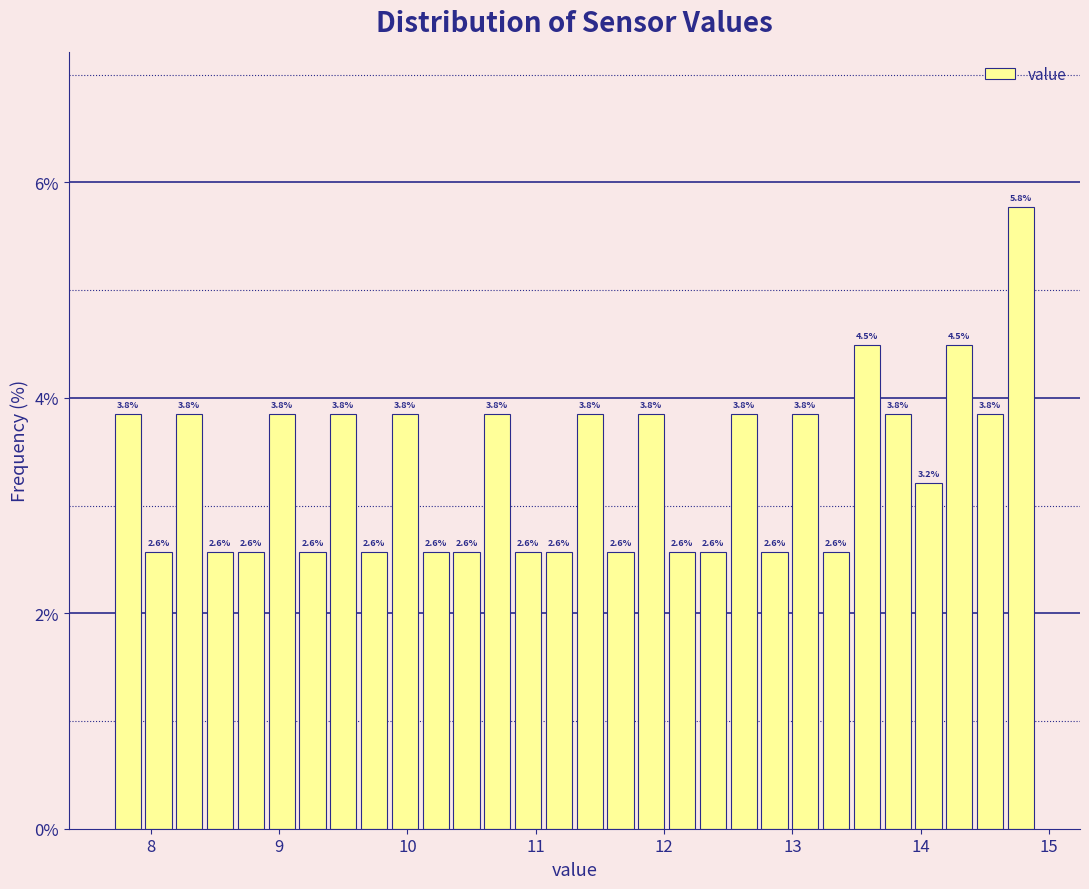

Read against the x-axis, roughly where is the centre of the tallest bar?

14.8